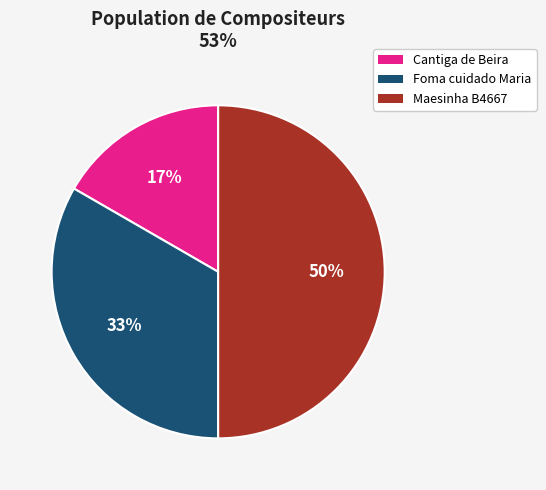

To the nearest percent, what is the difference between the largest and smallest slice percentages?

33%